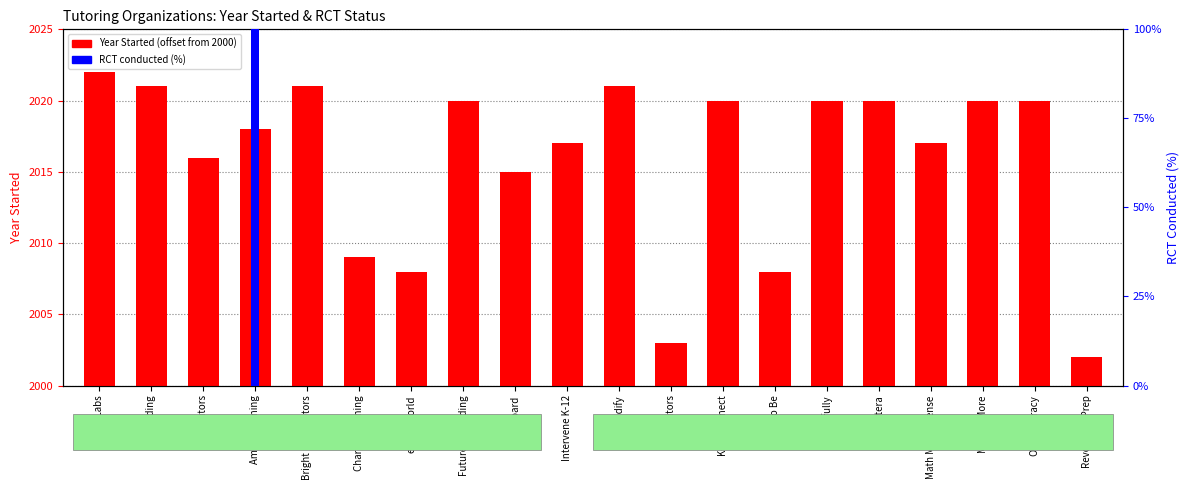

Which series has the largest range (max minus min)?

RCT conducted (%)